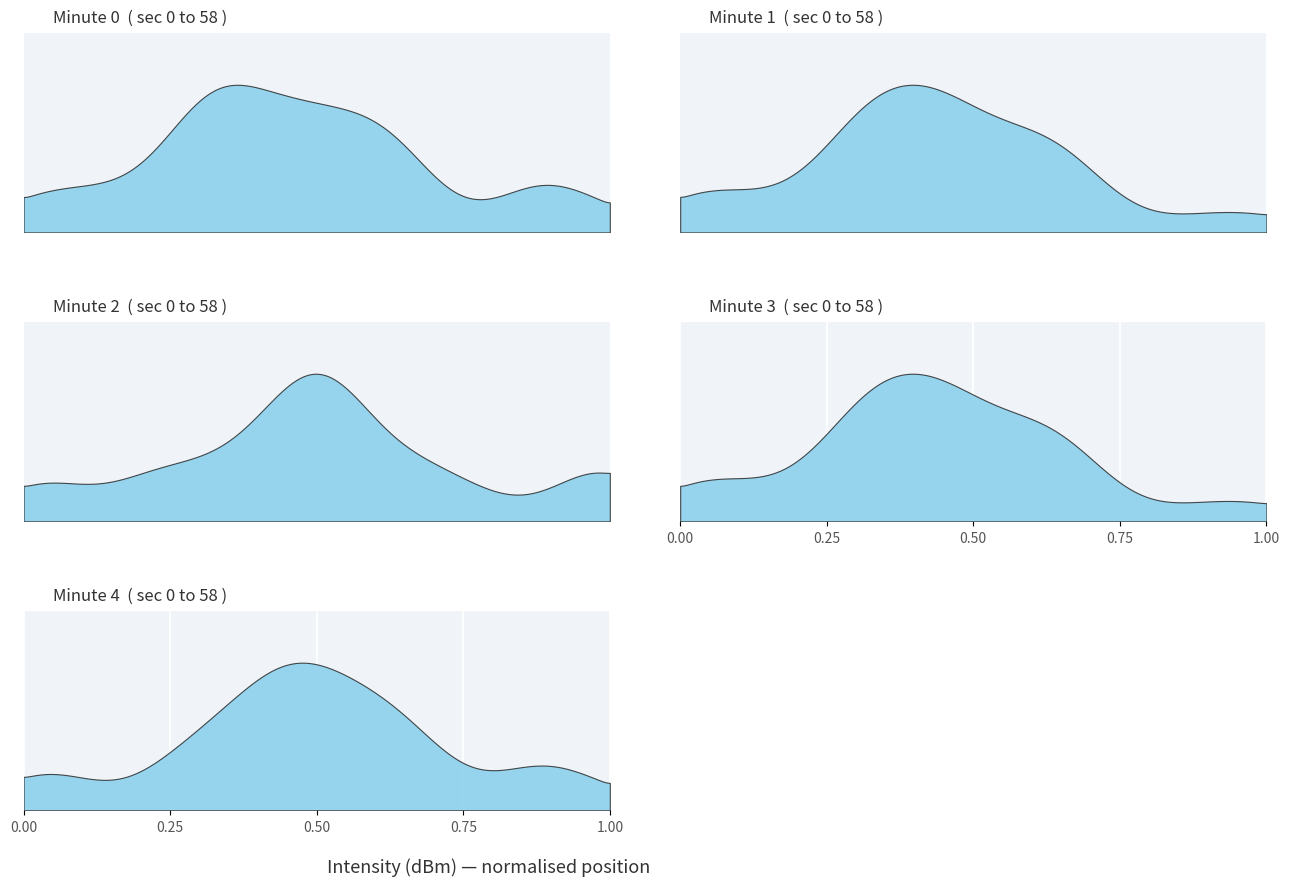

Reading left to right, extract all data points from this chart.

minute_0: minute_0=-132.5	minute_1=-130.0	minute_2=-132.2	minute_3=-134.2	minute_4=-132.6	5=-133.3	6=-133.5	7=-134.4	8=-130.7	9=-135.7	10=-136.0	11=-133.9	12=-133.2	13=-132.1	14=-133.9	15=-134.0	16=-133.9	17=-132.2	18=-135.0	19=-134.1	20=-134.4	21=-135.3	22=-133.2	23=-133.0	24=-130.7	25=-133.1	26=-130.8	27=-133.9	28=-132.2	29=-132.7
minute_1: minute_0=-133.6	minute_1=-133.3	minute_2=-133.5	minute_3=-131.7	minute_4=-134.5	5=-132.1	6=-132.8	7=-133.1	8=-135.5	9=-133.0	10=-132.5	11=-130.0	12=-132.2	13=-134.2	14=-132.6	15=-133.3	16=-133.5	17=-134.4	18=-130.7	19=-135.7	20=-136.0	21=-133.9	22=-133.2	23=-132.1	24=-133.9	25=-134.0	26=-133.9	27=-132.2	28=-135.0	29=-134.1
minute_2: minute_0=-134.4	minute_1=-135.3	minute_2=-133.2	minute_3=-133.0	minute_4=-130.7	5=-133.1	6=-130.8	7=-133.9	8=-132.2	9=-132.7	10=-133.6	11=-133.3	12=-133.5	13=-131.7	14=-134.5	15=-132.1	16=-132.8	17=-133.1	18=-135.5	19=-133.0	20=-134.4	21=-135.3	22=-133.2	23=-133.0	24=-130.7	25=-133.1	26=-130.8	27=-133.9	28=-132.2	29=-132.7
minute_3: minute_0=-132.5	minute_1=-130.0	minute_2=-132.2	minute_3=-134.2	minute_4=-132.6	5=-133.3	6=-133.5	7=-134.4	8=-130.7	9=-135.7	10=-136.0	11=-133.9	12=-133.2	13=-132.1	14=-133.9	15=-134.0	16=-133.9	17=-132.2	18=-135.0	19=-134.1	20=-133.6	21=-133.3	22=-133.5	23=-131.7	24=-134.5	25=-132.1	26=-132.8	27=-133.1	28=-135.5	29=-133.0
minute_4: minute_0=-130.7	minute_1=-133.1	minute_2=-130.8	minute_3=-133.9	minute_4=-132.2	5=-132.7	6=-133.6	7=-133.3	8=-133.5	9=-131.7	10=-134.5	11=-132.1	12=-132.8	13=-133.1	14=-135.5	15=-133.0	16=-132.5	17=-130.0	18=-132.2	19=-134.2	20=-132.6	21=-133.3	22=-133.5	23=-134.4	24=-130.7	25=-135.7	26=-136.0	27=-133.9	28=-133.2	29=-132.1